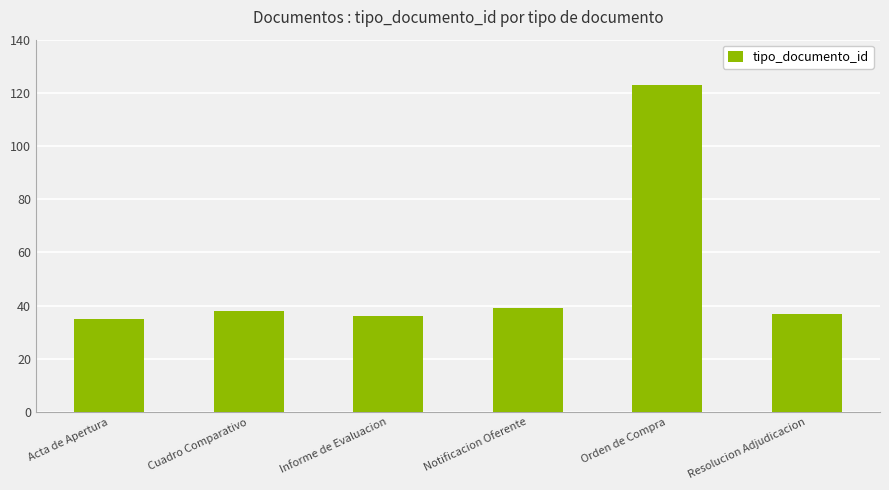

Approximately how many times larger is the value at Resolucion Adjudicacion compared to Notificacion Oferente?

0.9